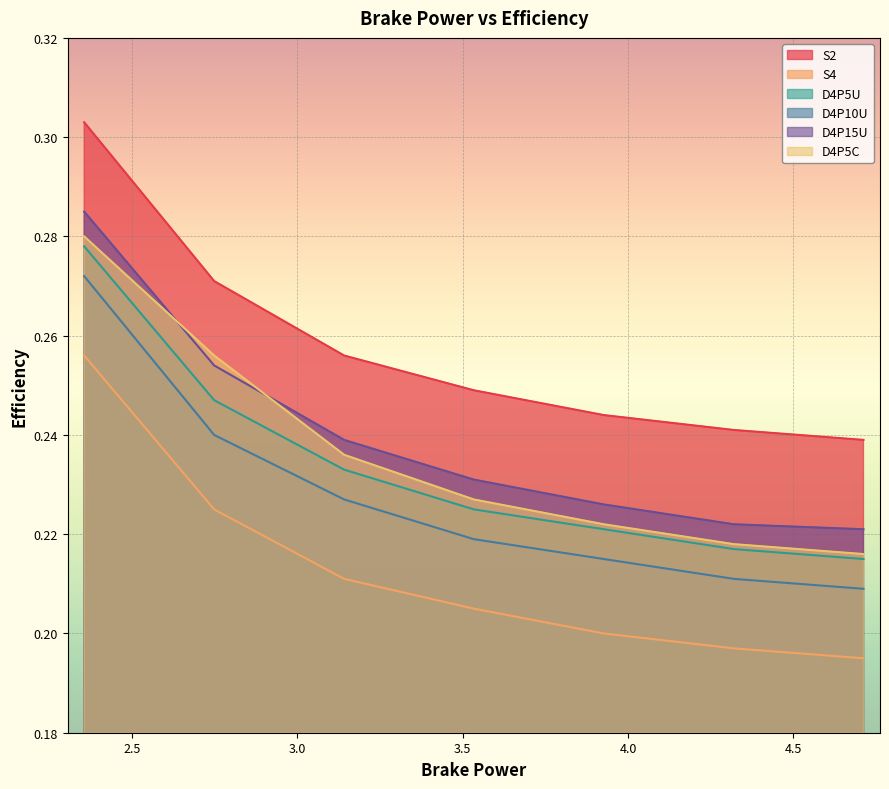

At which category is the sum across all series the highest?

2.356